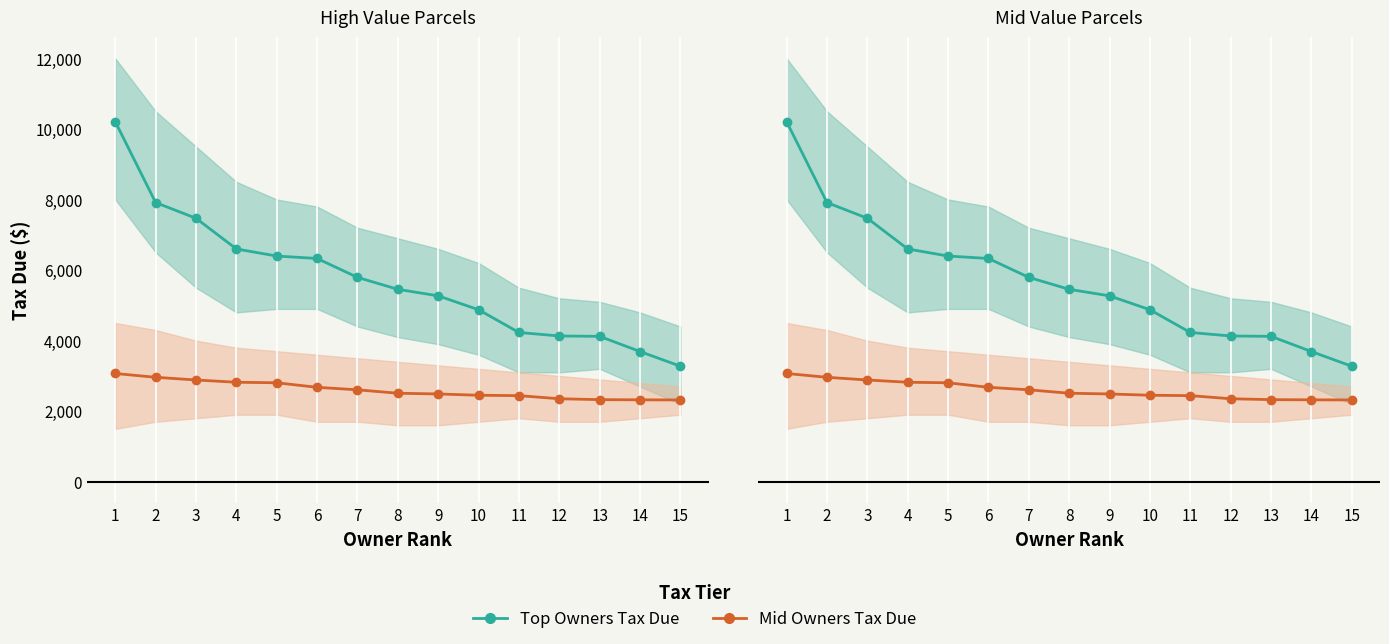

How many lines are shown in the chart?

2